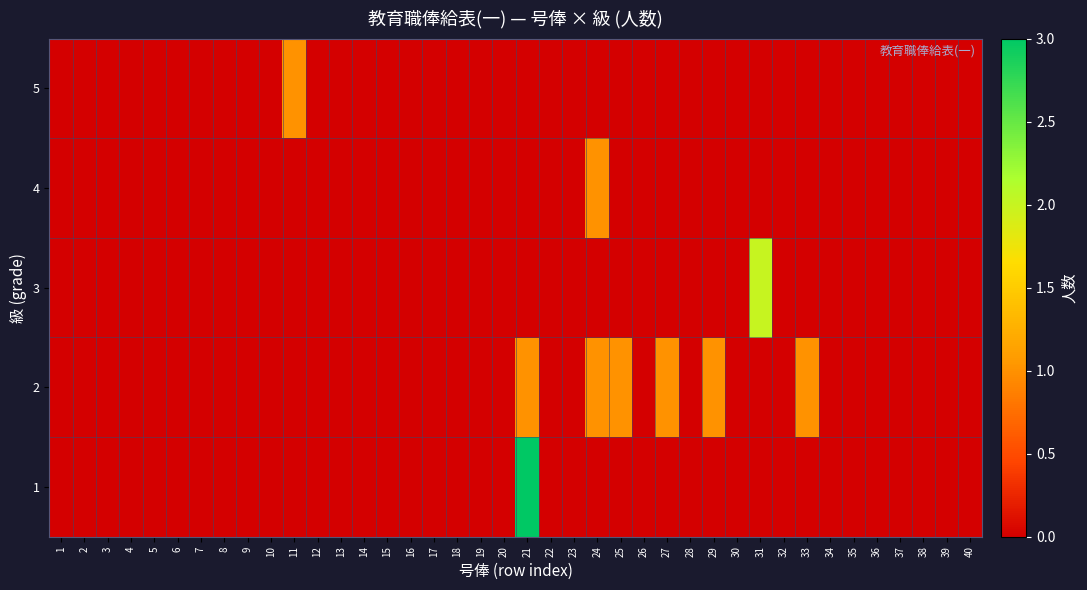

Which label corresponds to the largest value in the chart?

21